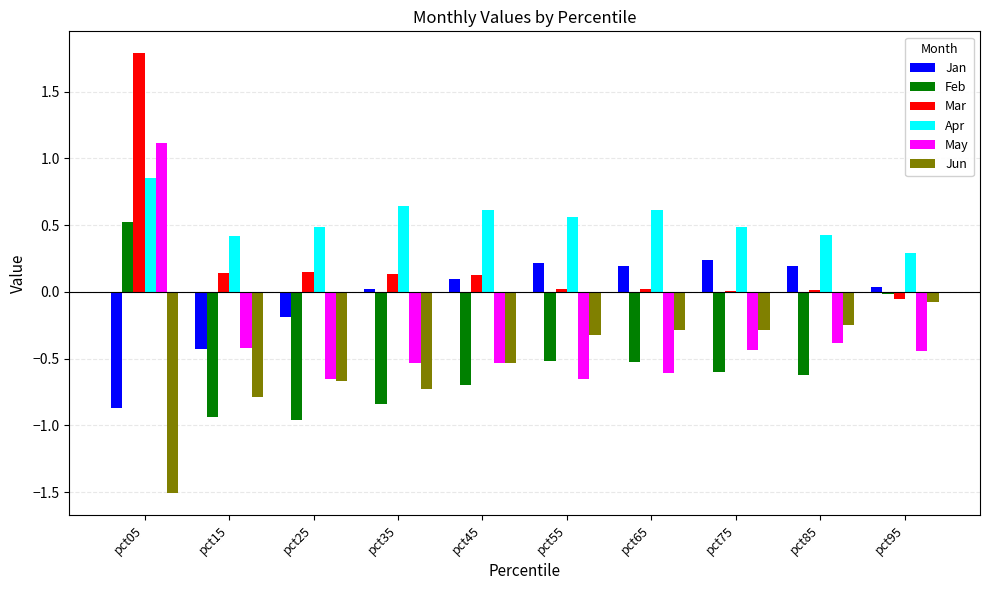

Does the chart contain stacked bars?

No